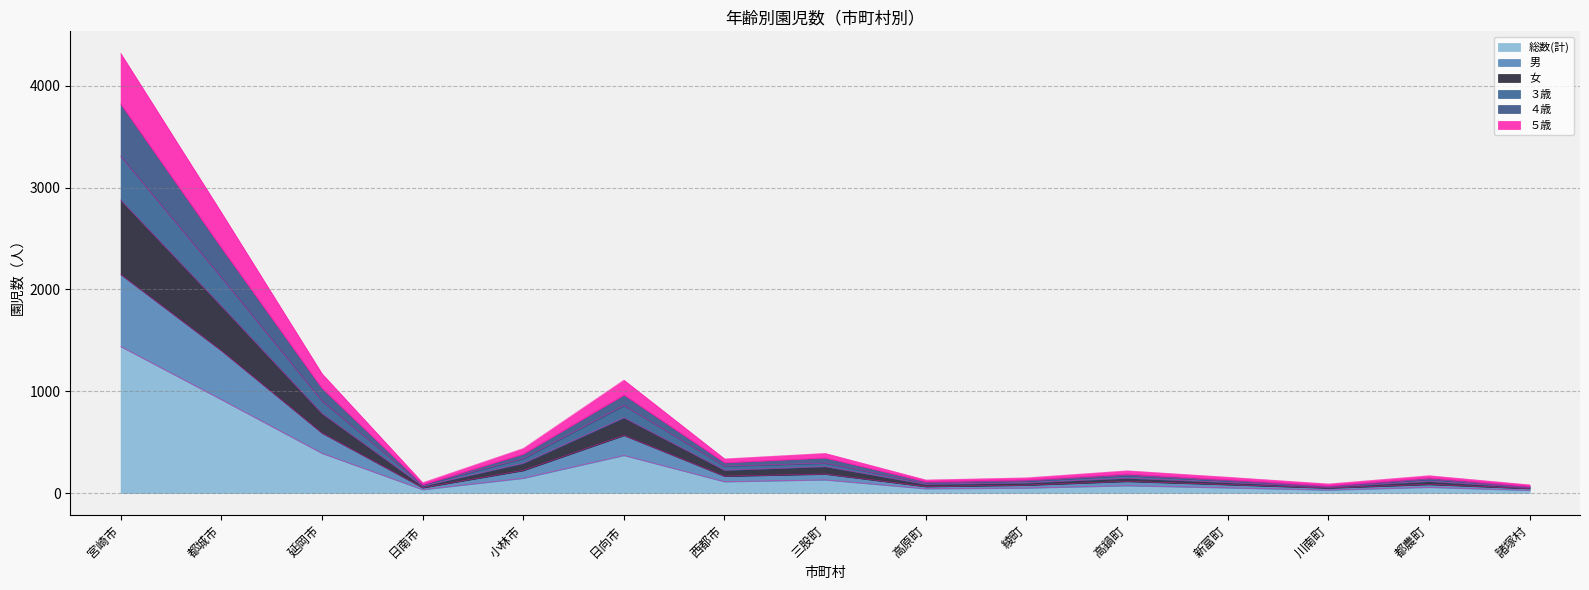

The value of 女 at 宮崎市 is 5374. True or false?

False